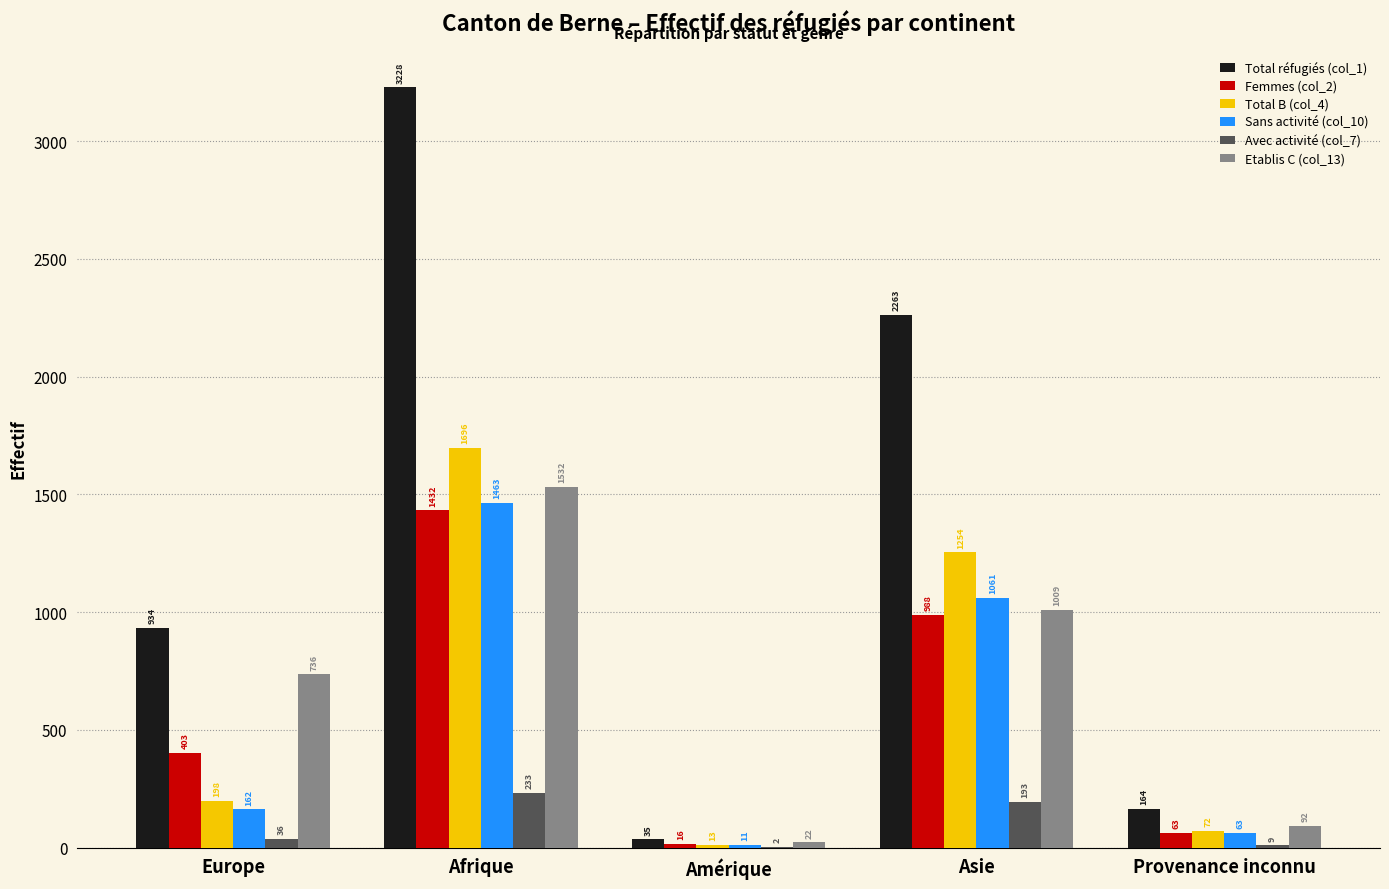

The Avec activité (col_7) series shows 233 at Afrique. True or false?

True